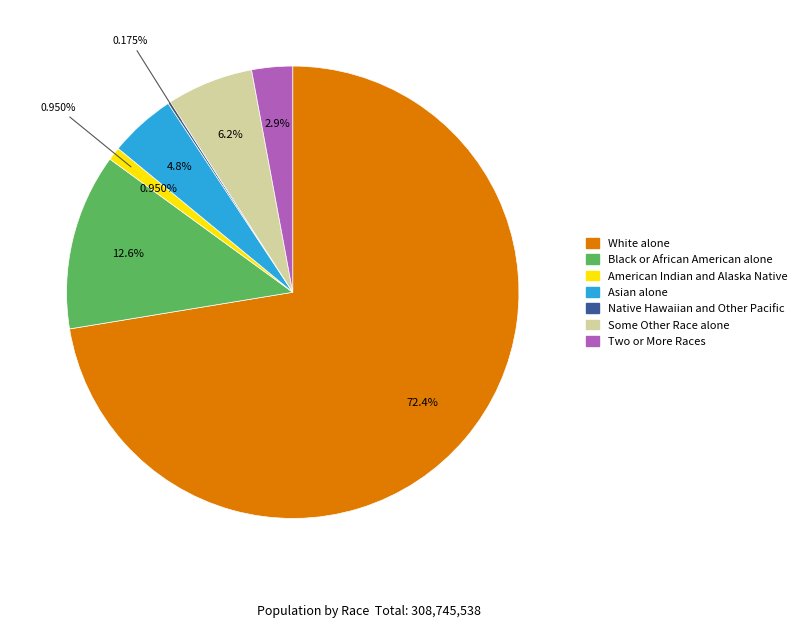

What percentage is the White alone slice, to the nearest percent?

72%